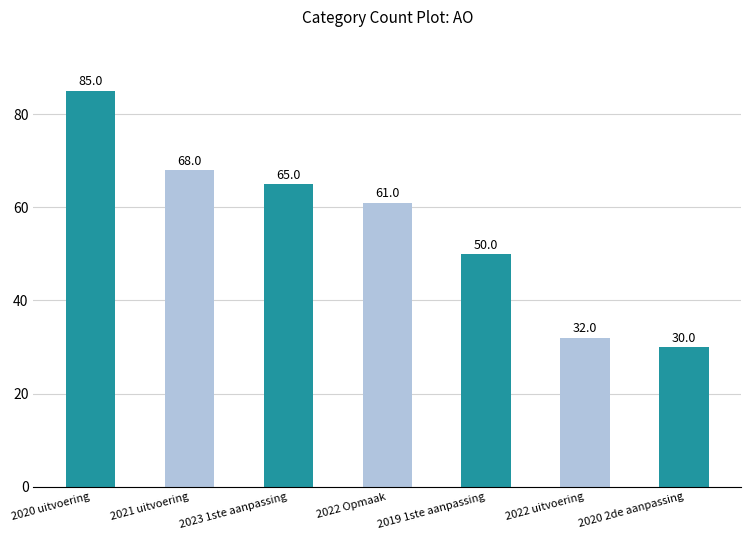

What is the approximate value at 2019 1ste aanpassing, to the nearest 5?

50